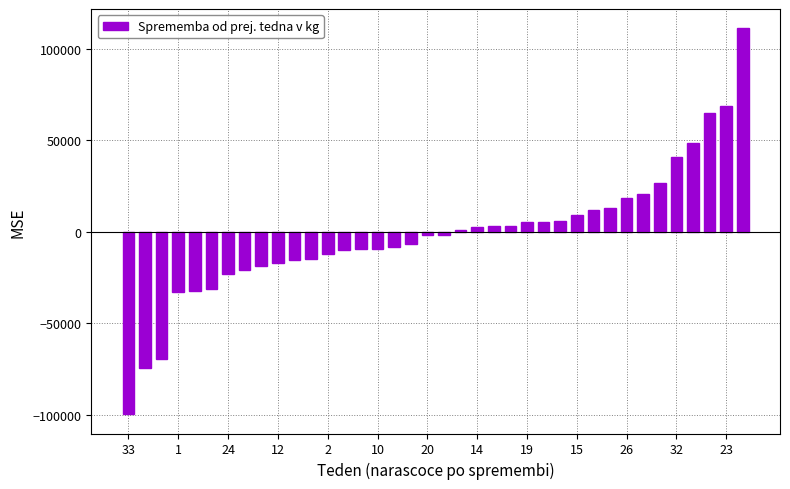

What is the value of the 31st bar from the left?

18455